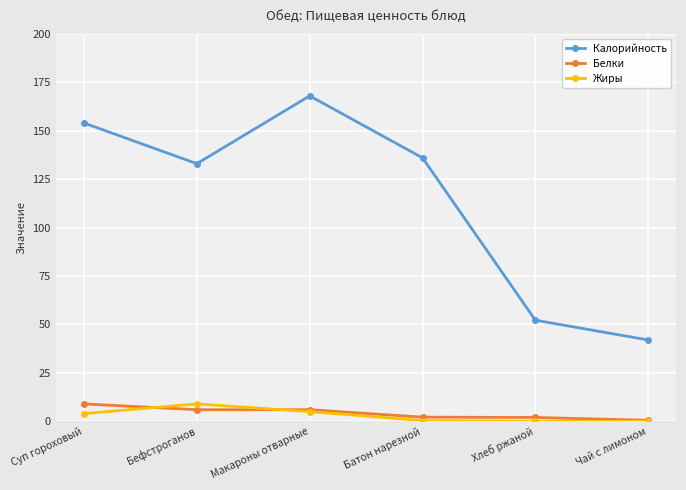

What is the sum of the Калорийность values at Бефстроганов and Макароны отварные?

301.0